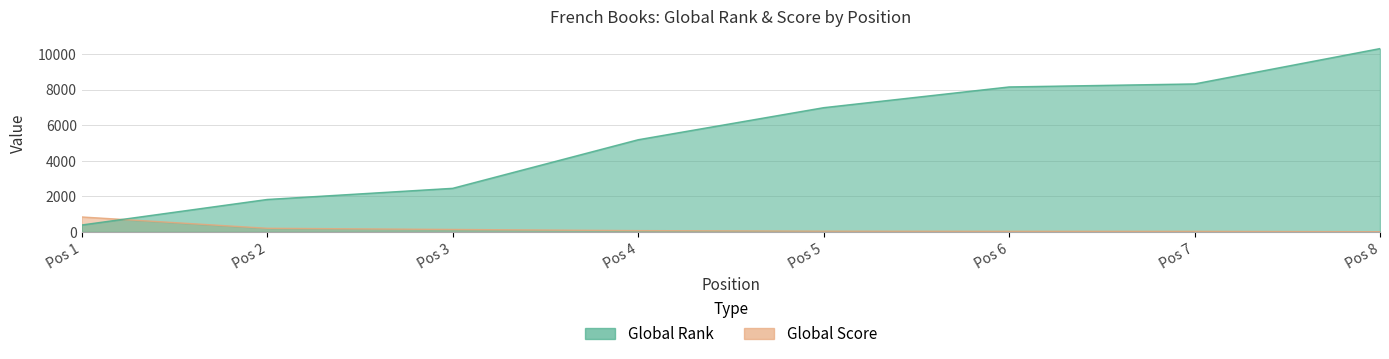

What is the minimum value for Global Score?

17